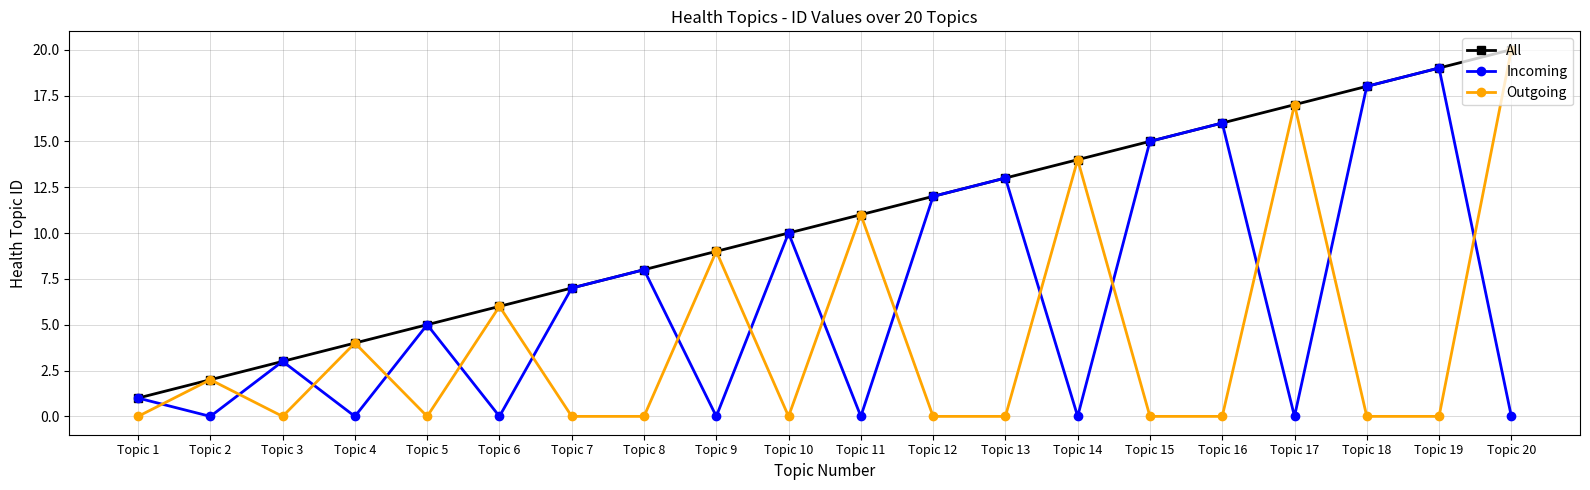

True or false: Incoming has a value of 8 at Topic 5.

False